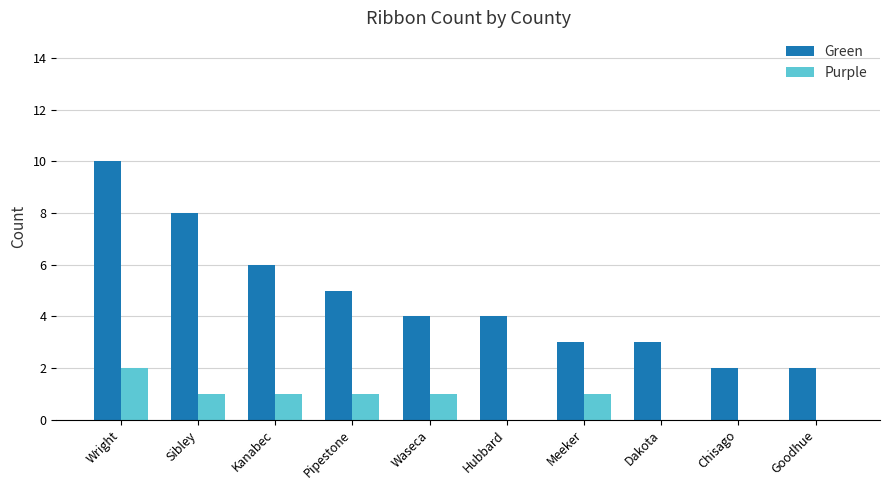

Which series has the largest range (max minus min)?

Green